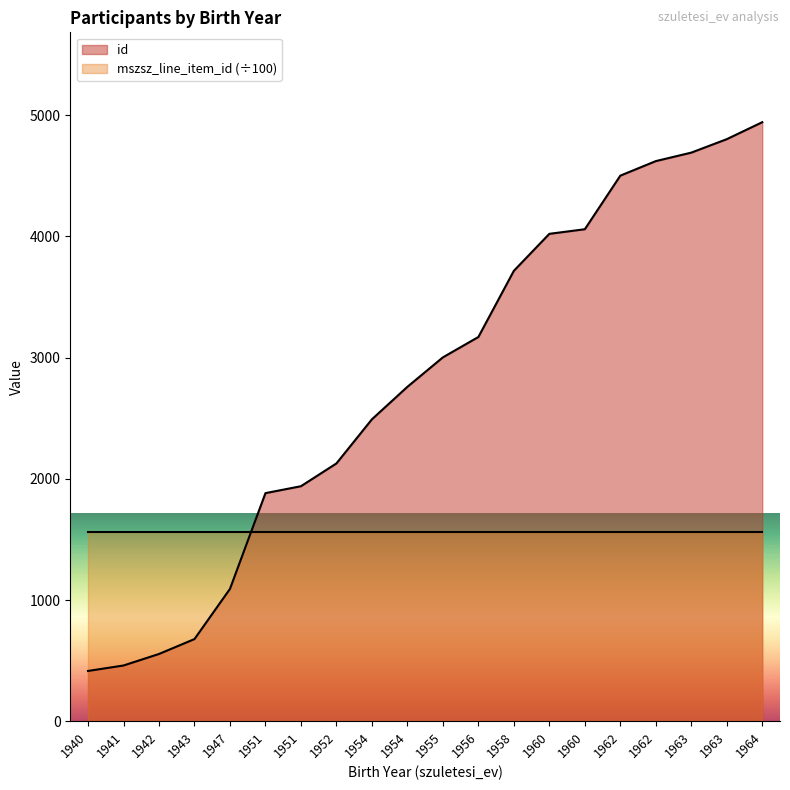

What is the sum of the values at 1951 and 1960?

5960